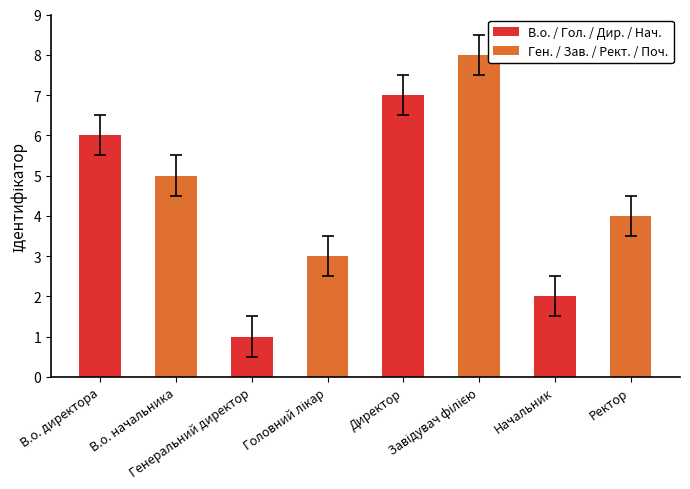

Are the bars horizontal?

No